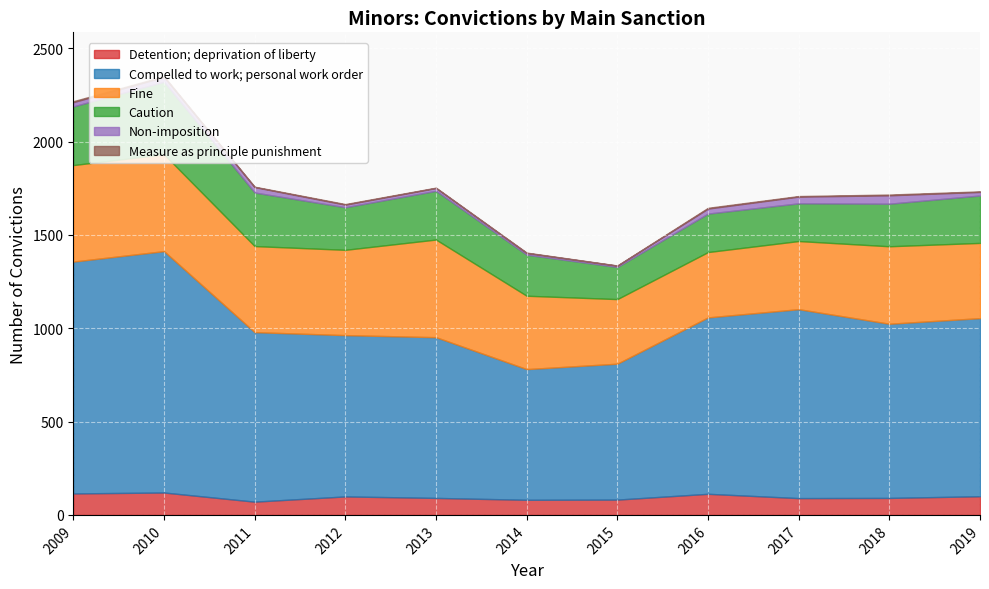

True or false: Compelled to work; personal work order and Caution intersect in this chart.

False